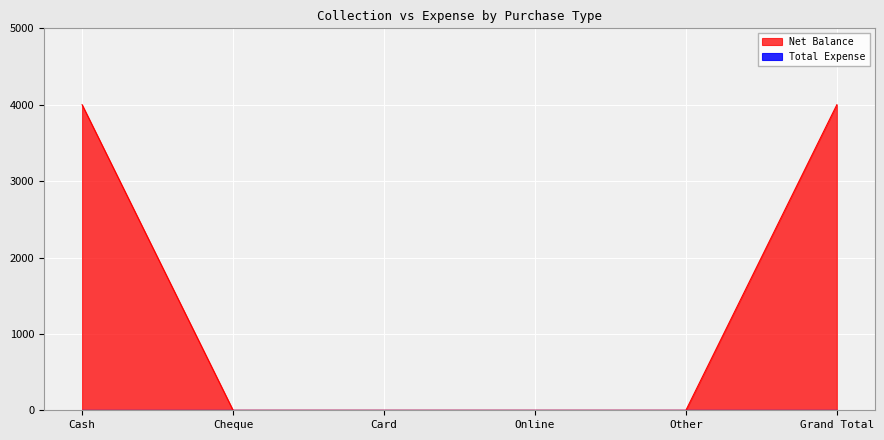

Which label corresponds to the smallest value in the chart?

Cheque